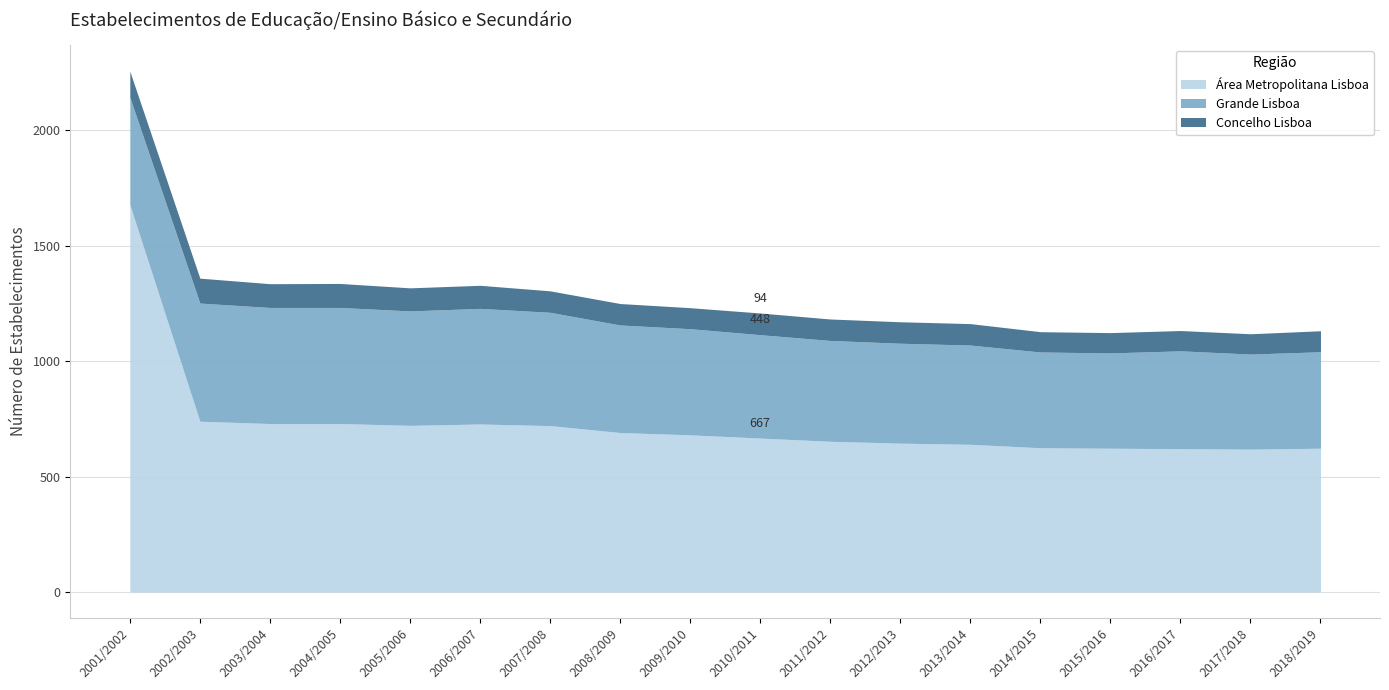

True or false: Área Metropolitana Lisboa and Grande Lisboa intersect in this chart.

False